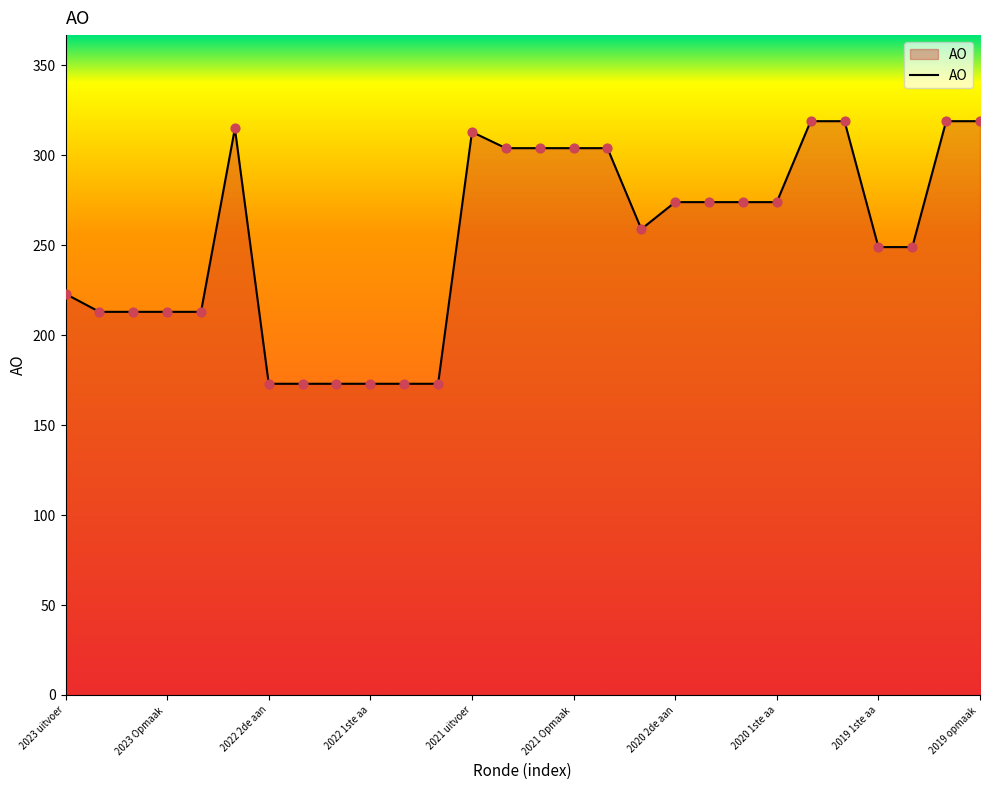

What is the maximum value shown in the chart?

319